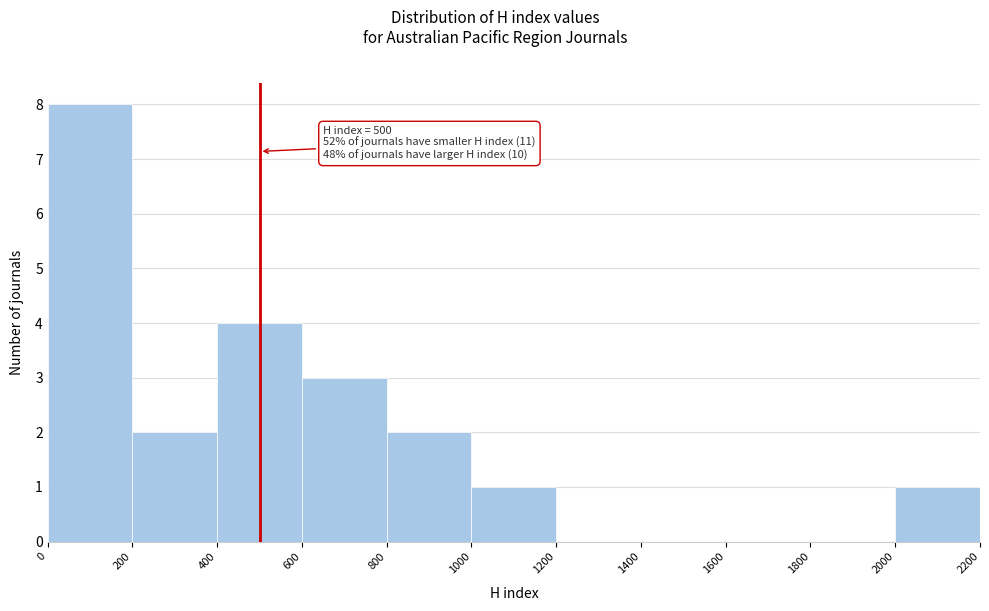

Which range on the x-axis has the tallest bar?

0 to 200